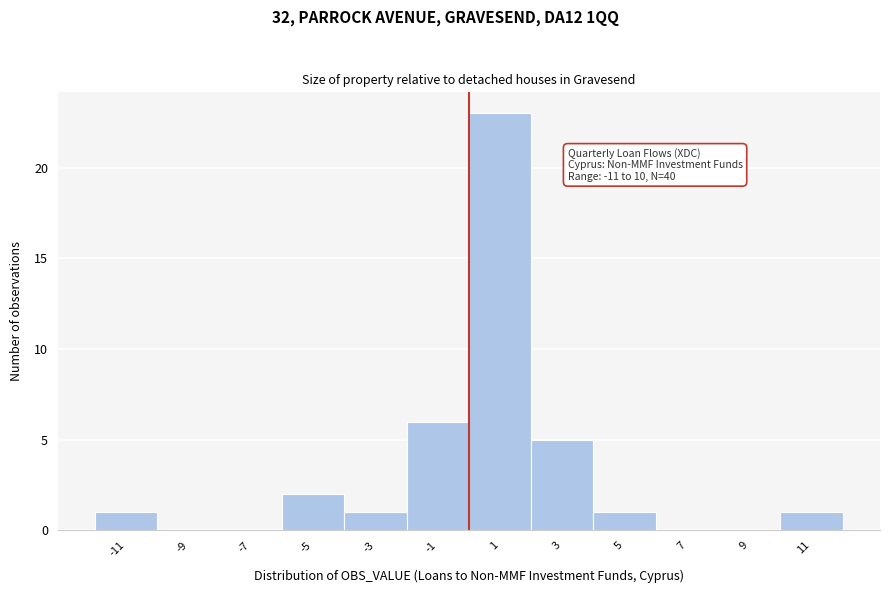

Over which range of the x-axis is the bar tallest?

0 to 2